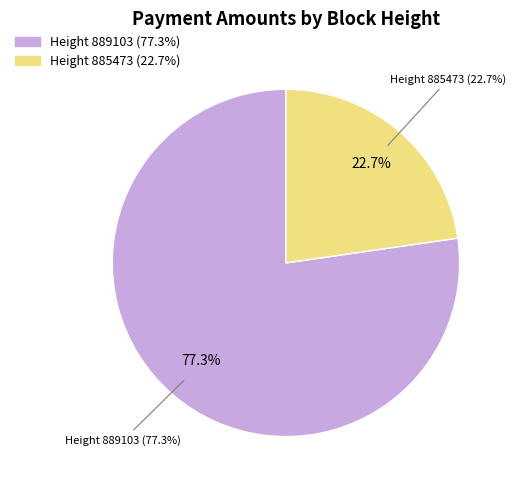

To the nearest percent, what percentage of the pie is Height 885473?

23%